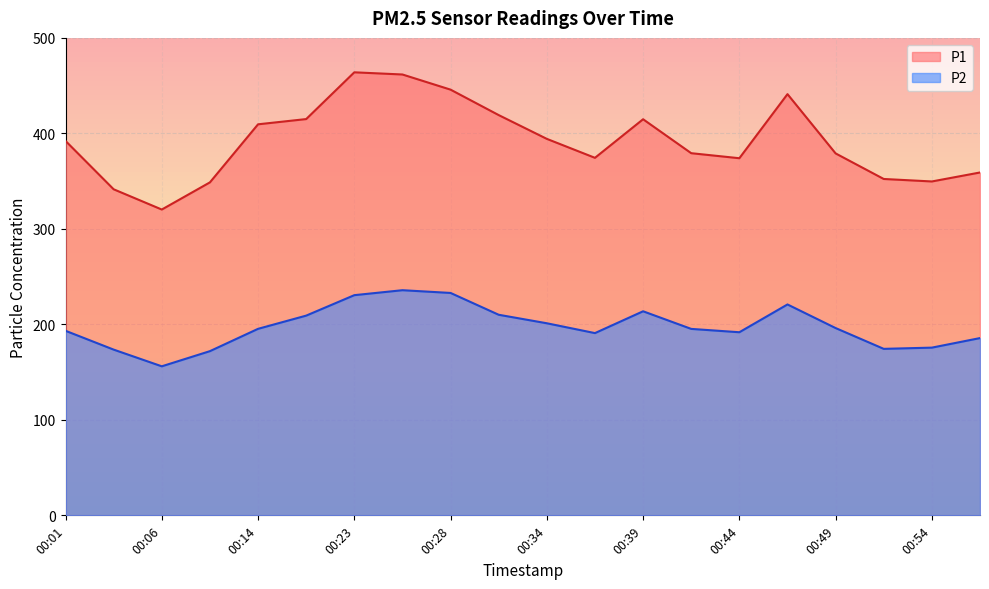

Does the chart have visible grid lines?

Yes